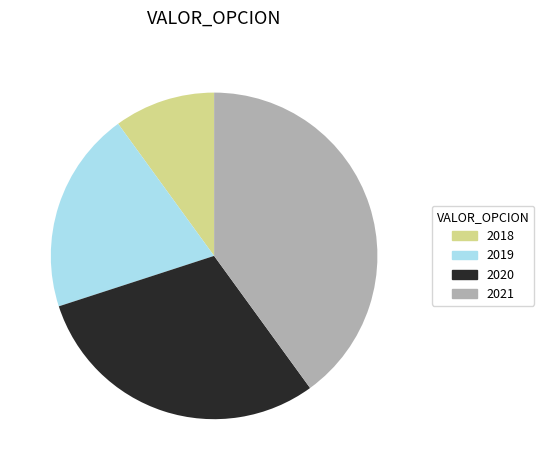

The 2018 slice represents 1% of the pie. True or false?

False